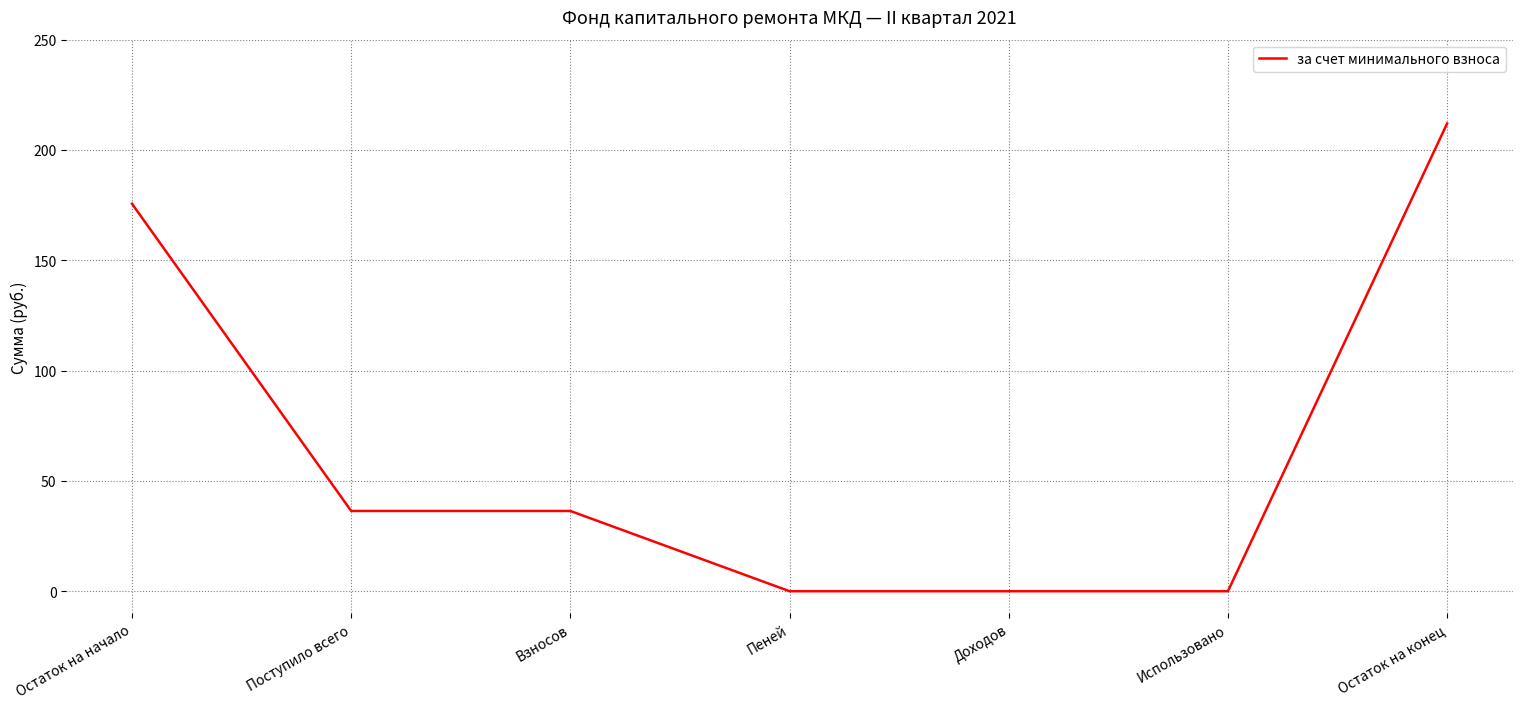

Between Остаток на начало and Пеней, which is larger?

Остаток на начало